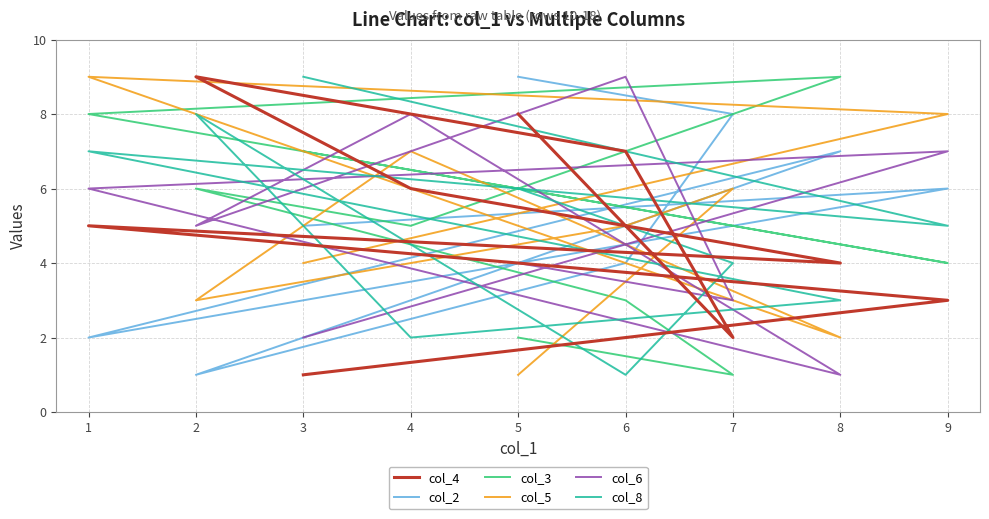

The col_3 series shows 0 at 7. True or false?

False